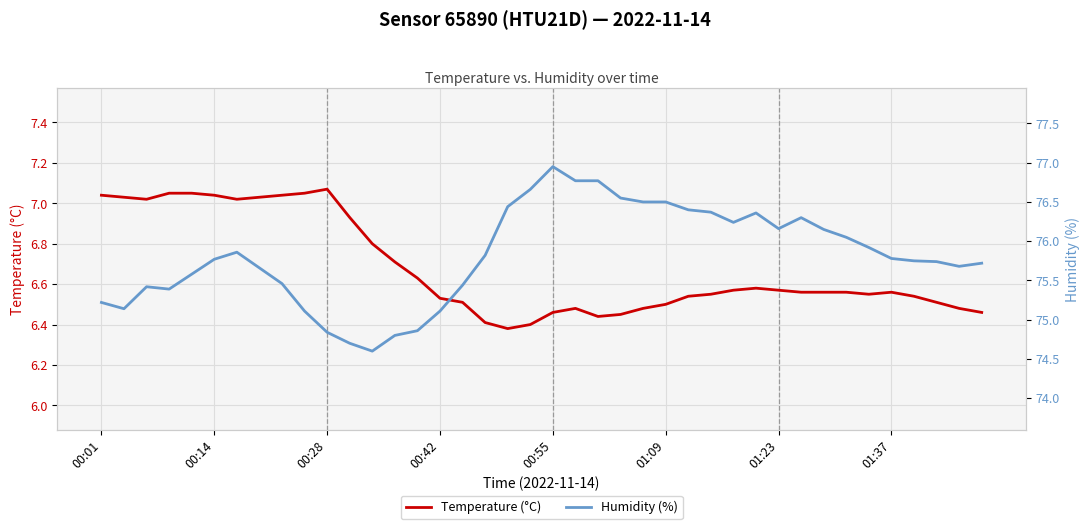

What is the average value of the Humidity (%) series?

75.8